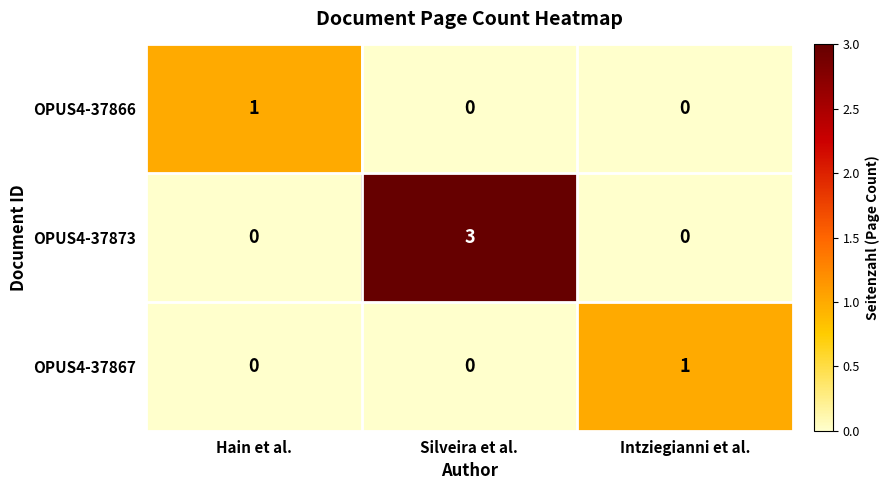

Count the number of data series in this chart.

3